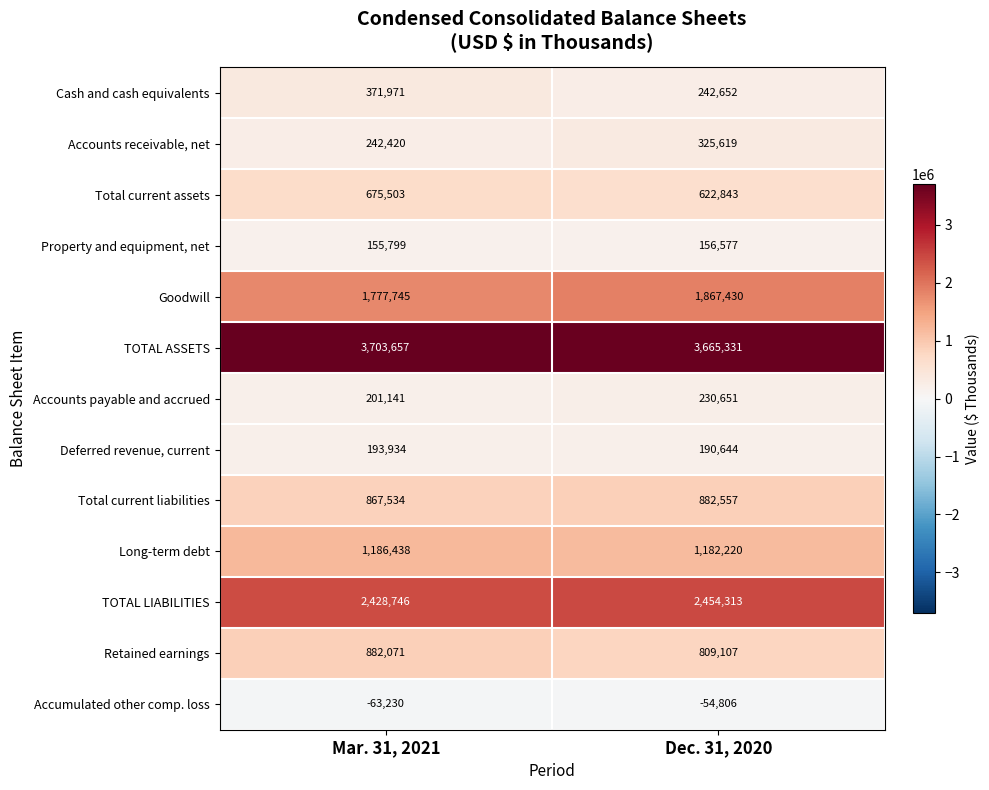

Count the number of data series in this chart.

13